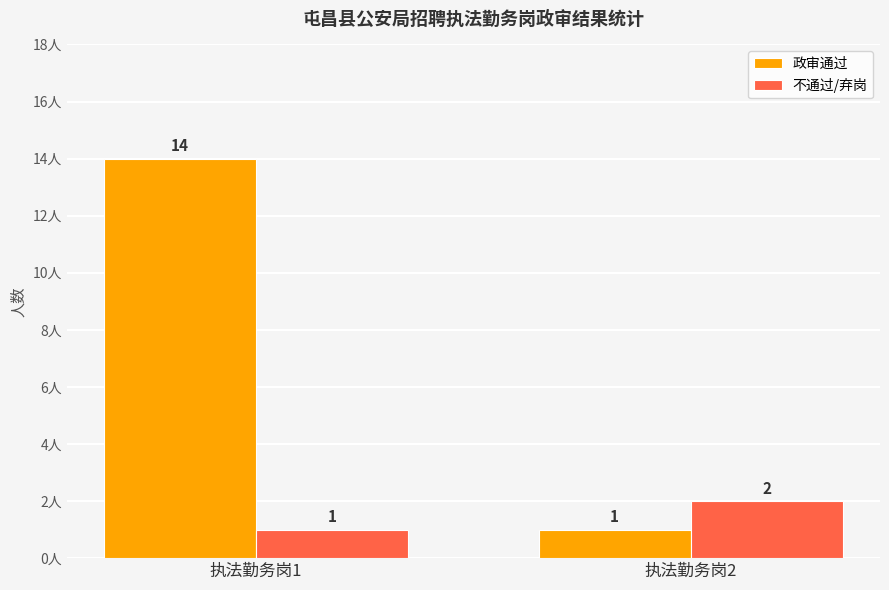

Is it true that 政审通过 equals 23 at 执法勤务岗1?

False